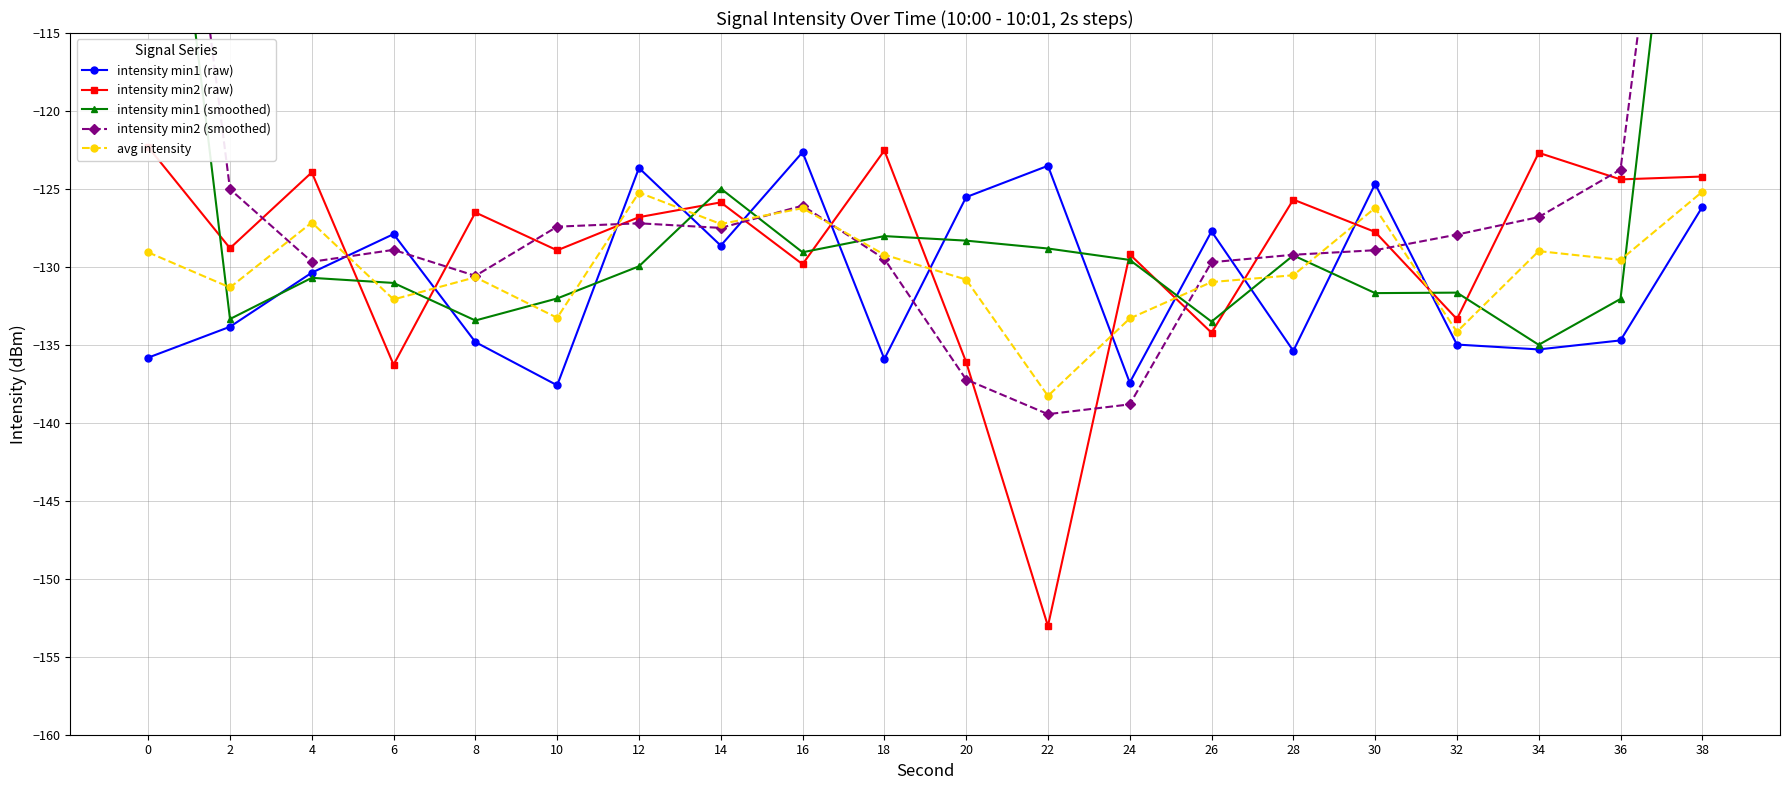

True or false: avg intensity has more than 0 interior local peaks.

True